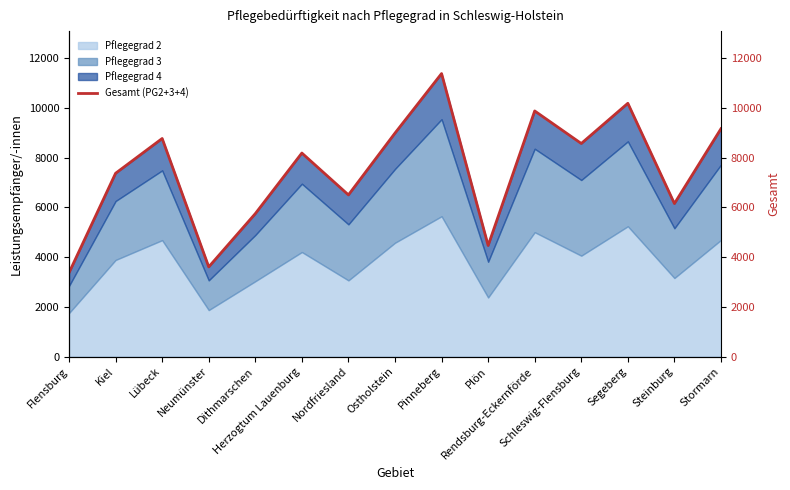

True or false: the data shows 1855 at Neumünster.

False